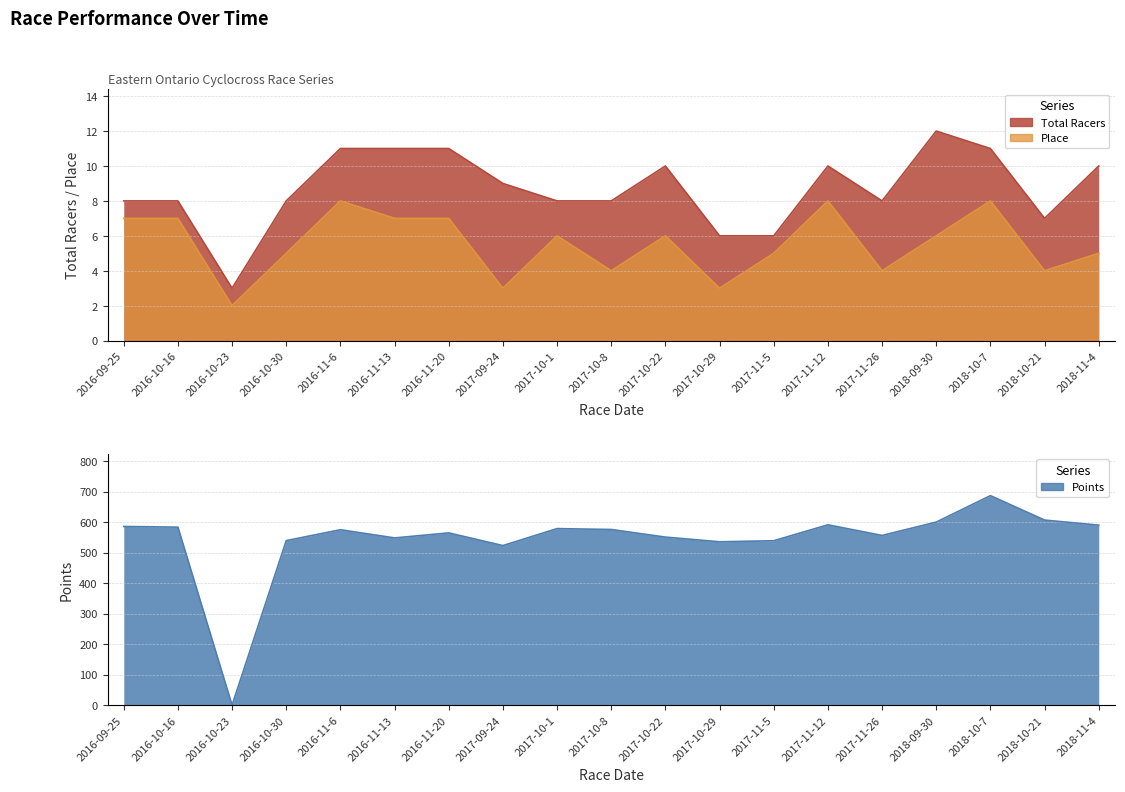

What is the sum of the Points values at 2017-11-5 and 2017-11-12?

1130.0